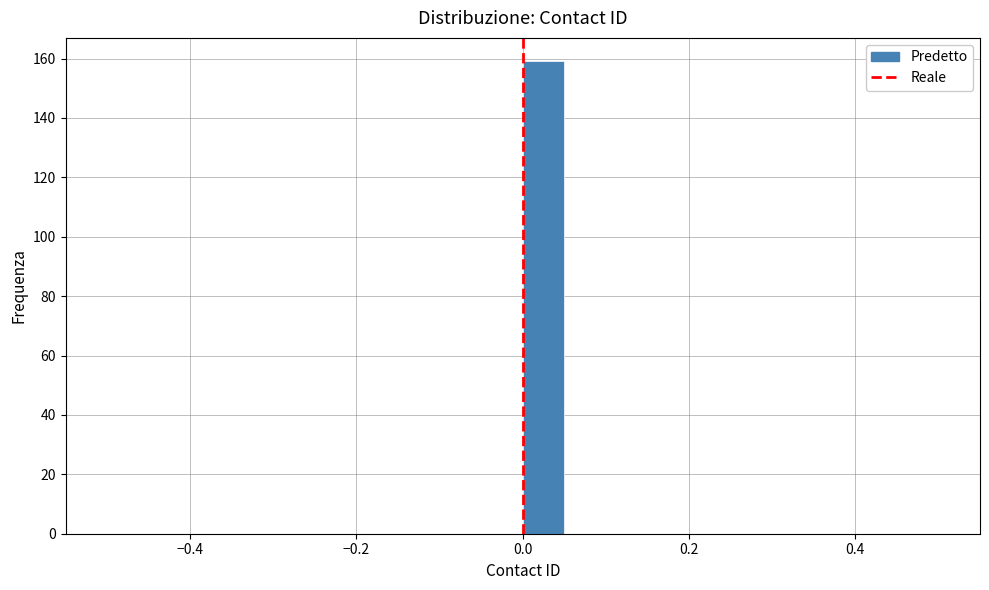

Around what value on the x-axis is the tallest bar? Give the approximate position of its centre, as read against the axis.

0.02